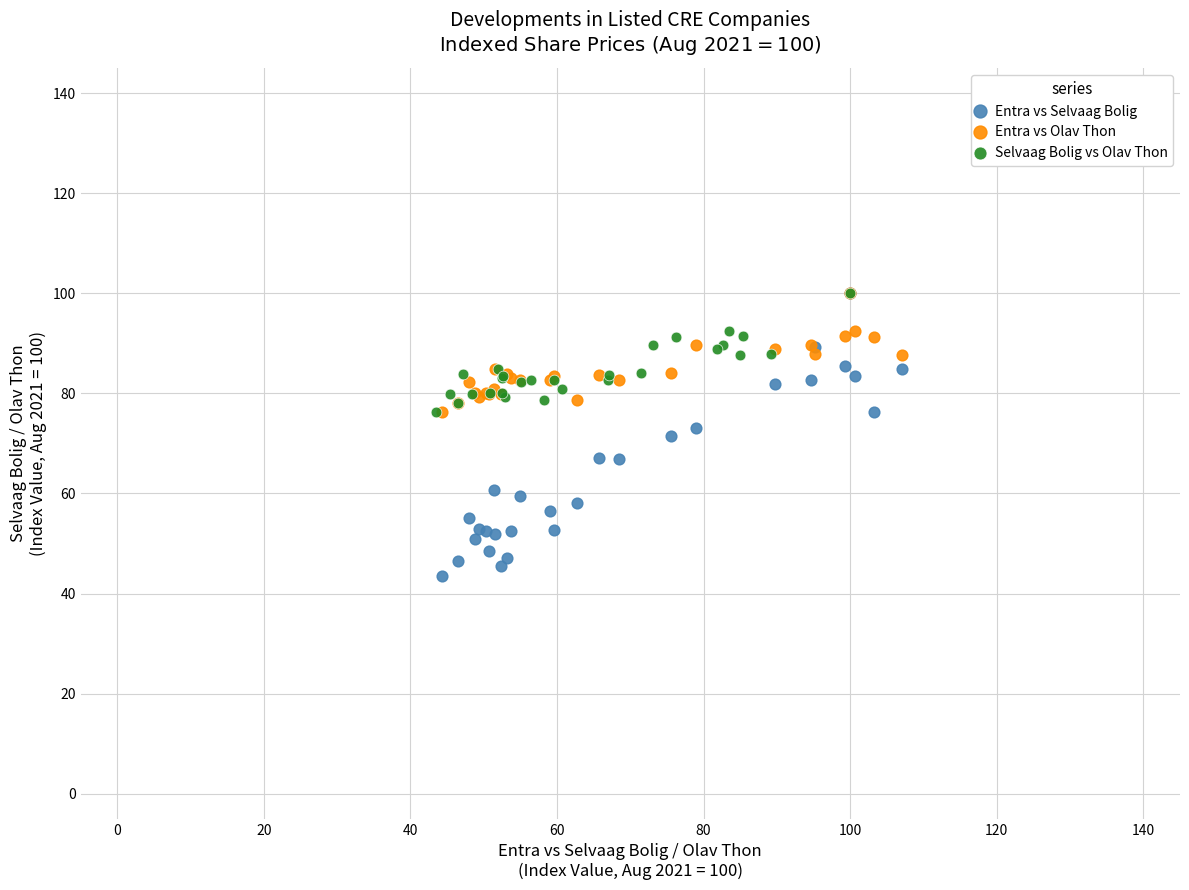

Which series contains the lowest Y value?

Entra vs Selvaag Bolig